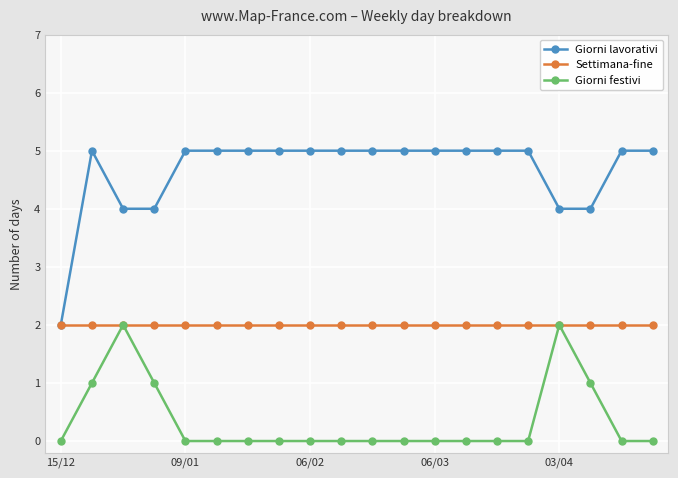

What is the average value of the Giorni lavorativi series?

5